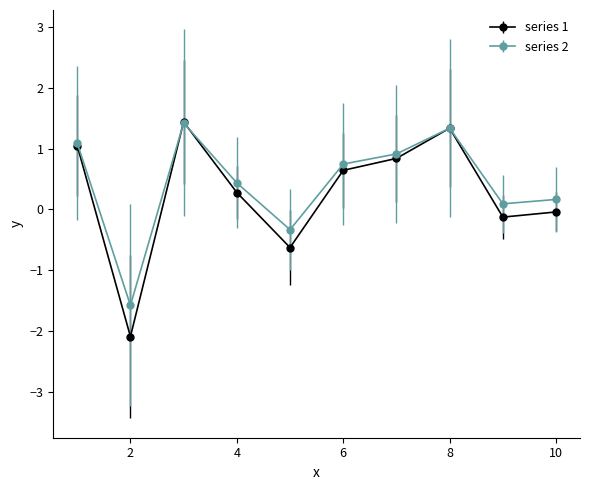

Which series has the largest range (max minus min)?

series 1